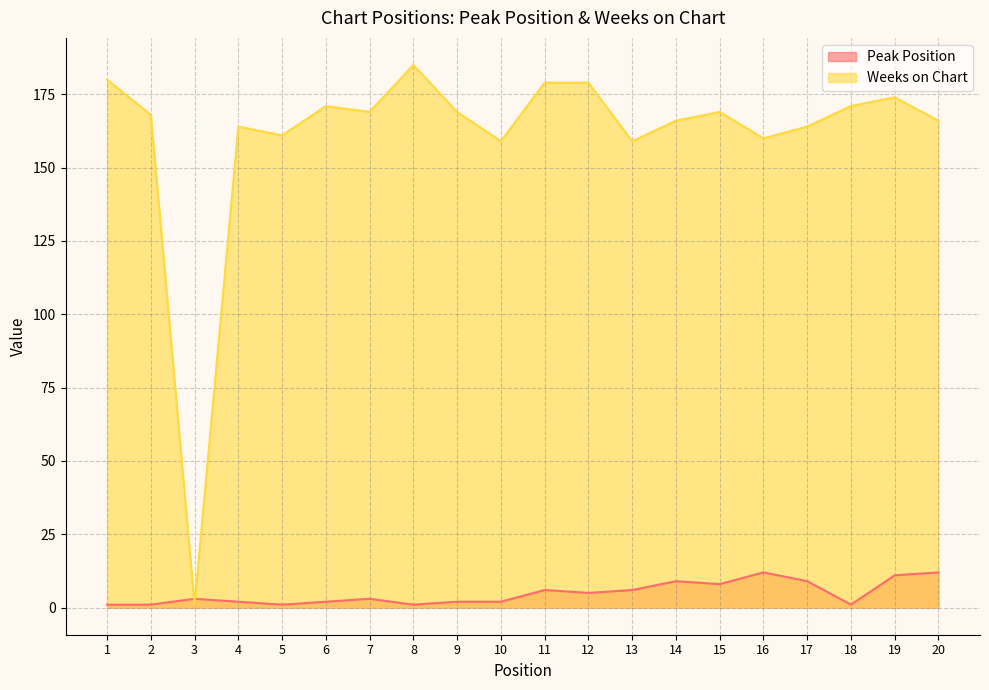

Reading left to right, list all the values displayed in this chart.

Peak Position: 1=1	2=1	3=3	4=2	5=1	6=2	7=3	8=1	9=2	10=2	11=6	12=5	13=6	14=9	15=8	16=12	17=9	18=1	19=11	20=12
Weeks on Chart: 1=180	2=168	3=1	4=164	5=161	6=171	7=169	8=185	9=169	10=159	11=179	12=179	13=159	14=166	15=169	16=160	17=164	18=171	19=174	20=166